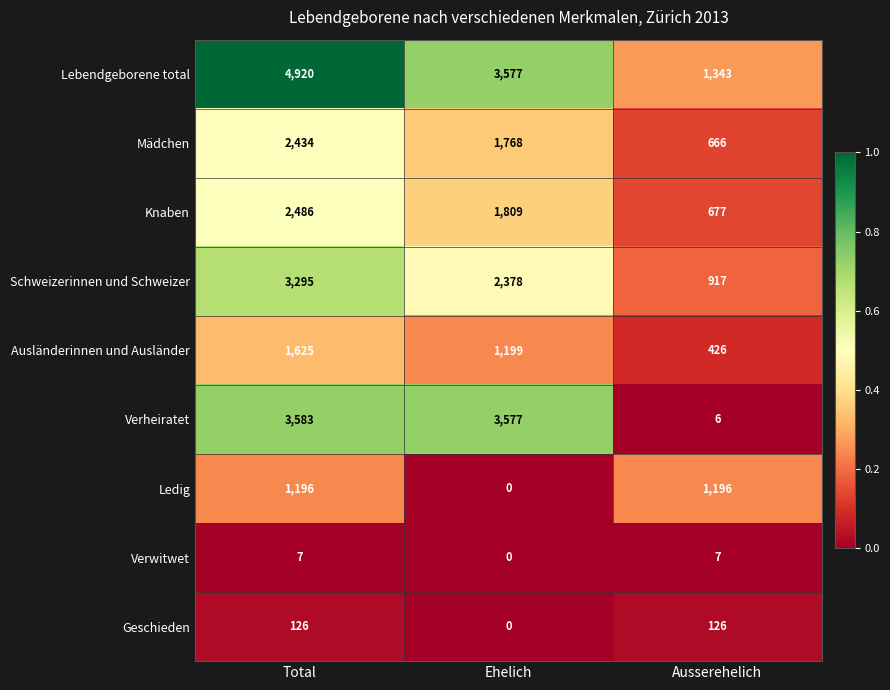

What is the maximum value shown in the chart?

4920